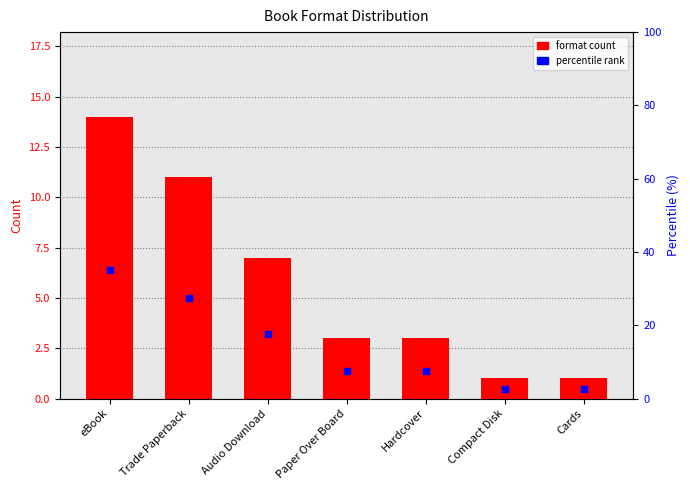

At how many categories does at least one series exceed 15?

3